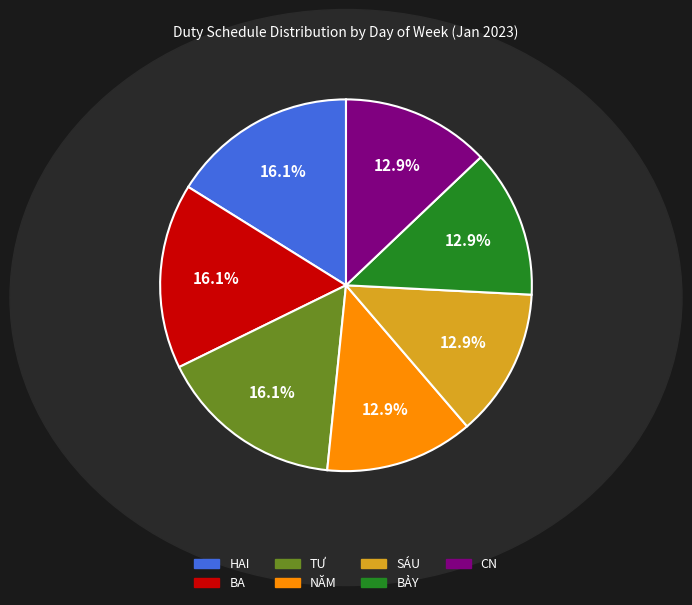

What is the total percentage of CN and BẢY?

25.8%